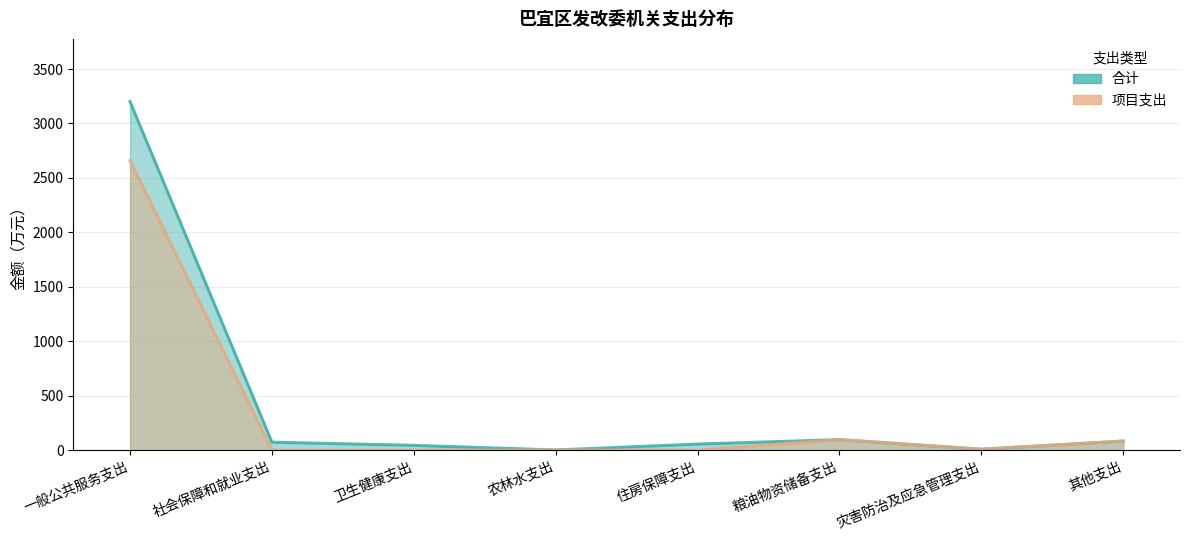

What is the difference between the second highest and second lowest values in the 合计 series?

88.2